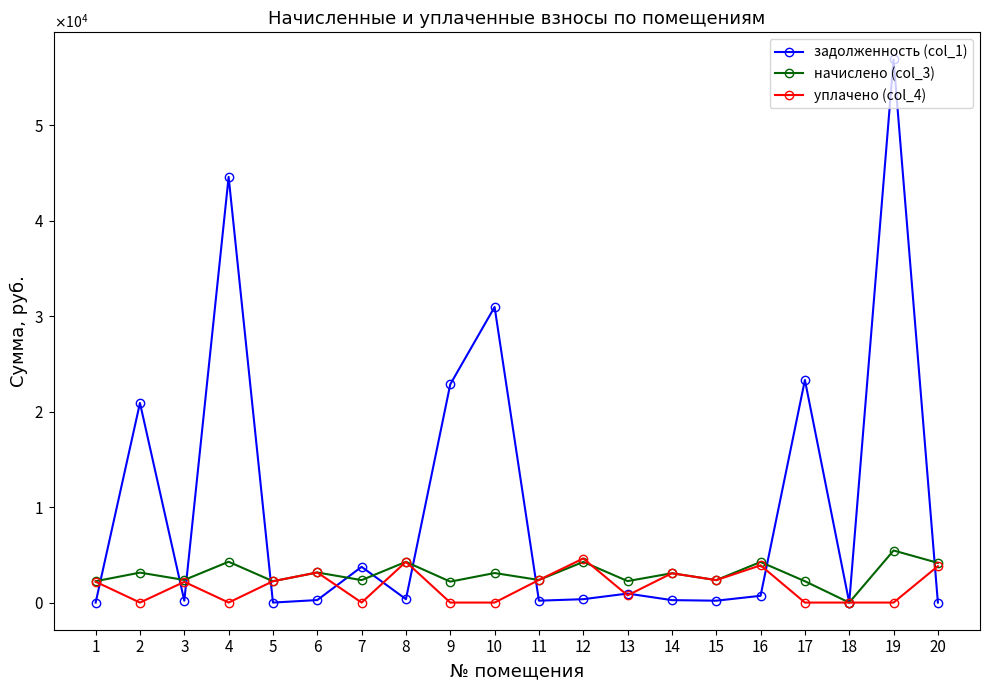

Rank the series at 10 from highest to lowest value.

задолженность (col_1), начислено (col_3), уплачено (col_4)